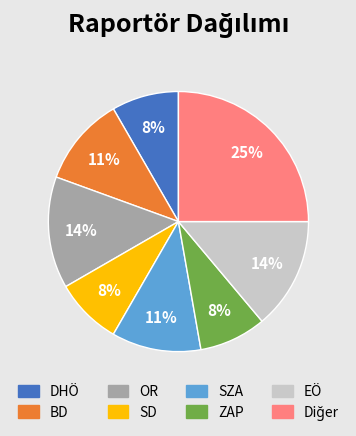

Is BD the majority of the pie?

No